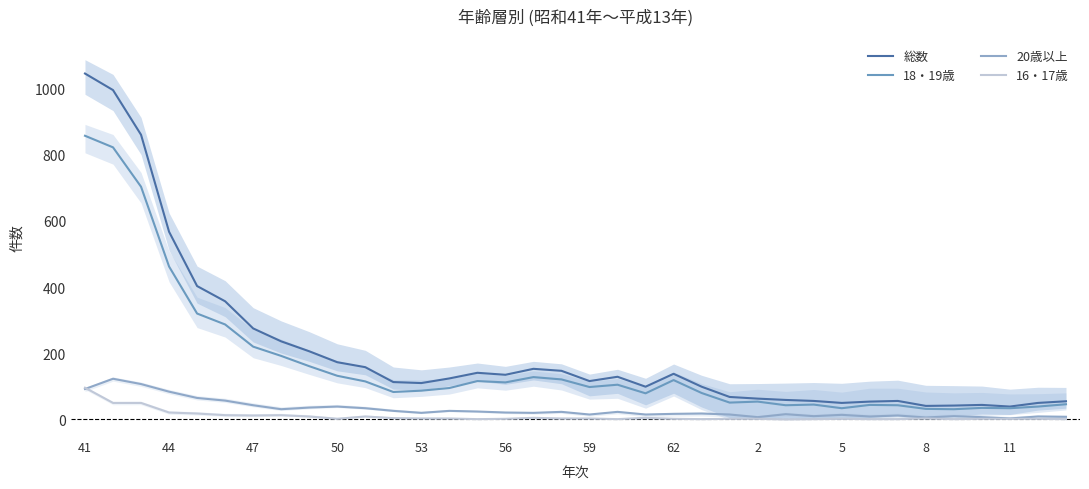

True or false: 16・17歳 and 18・19歳 intersect in this chart.

False